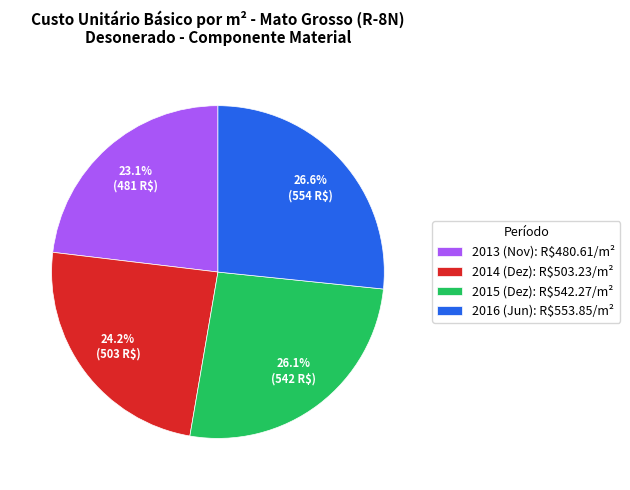

Does 2013 (Nov): R$480.61/m² account for over 50% of the chart?

No